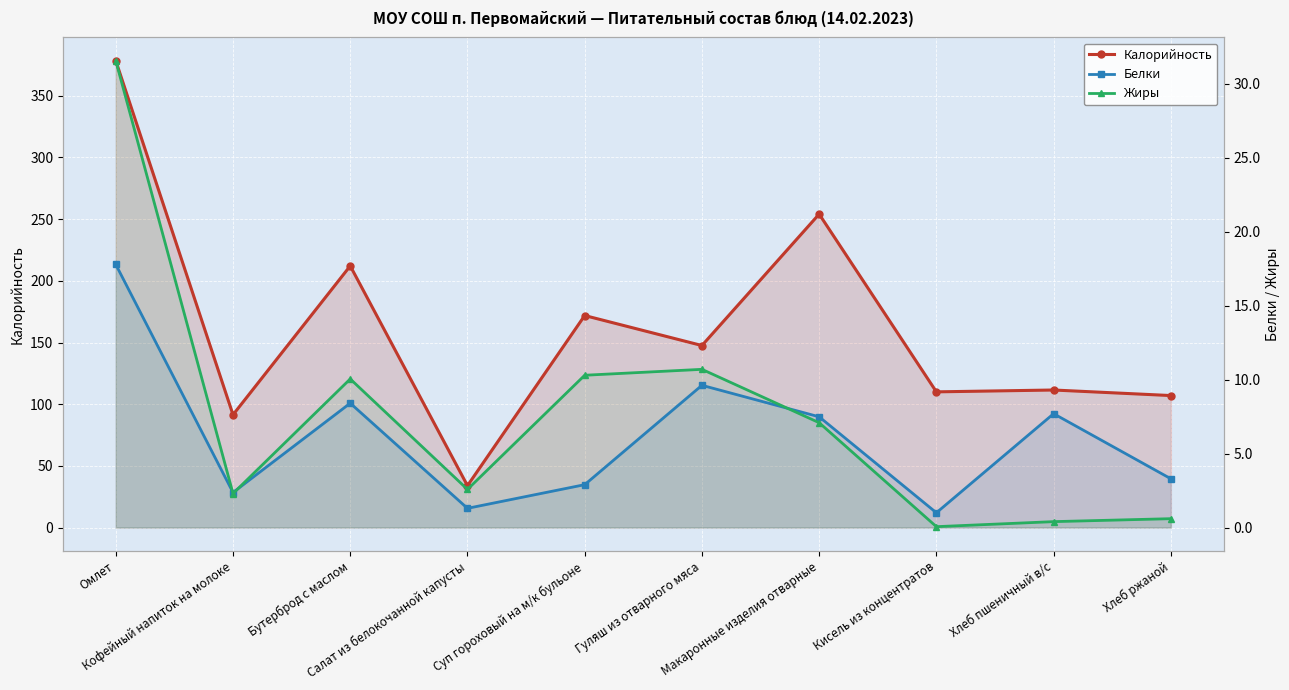

Does the chart display data point markers on the line(s)?

Yes